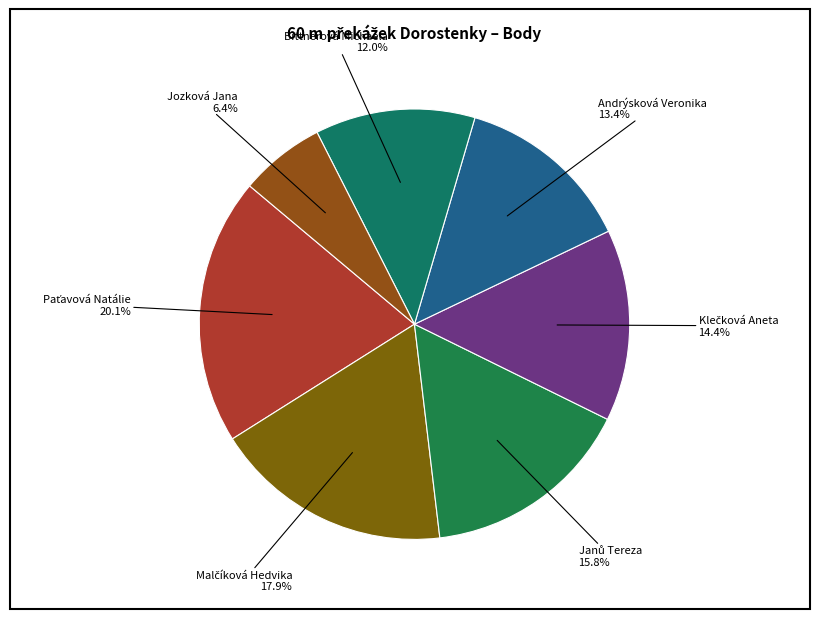

What percentage is NOT represented by Jozková Jana?

93.6%